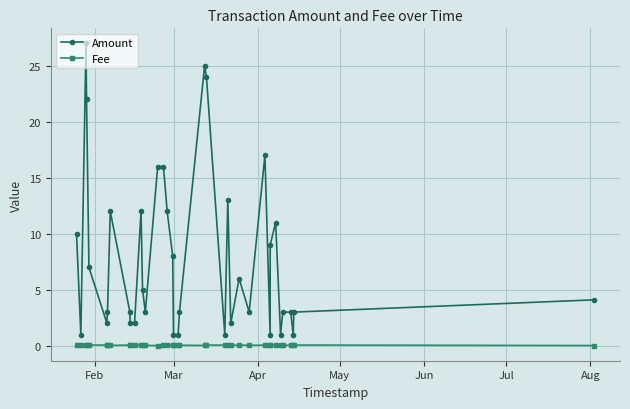

Count the number of data series in this chart.

2